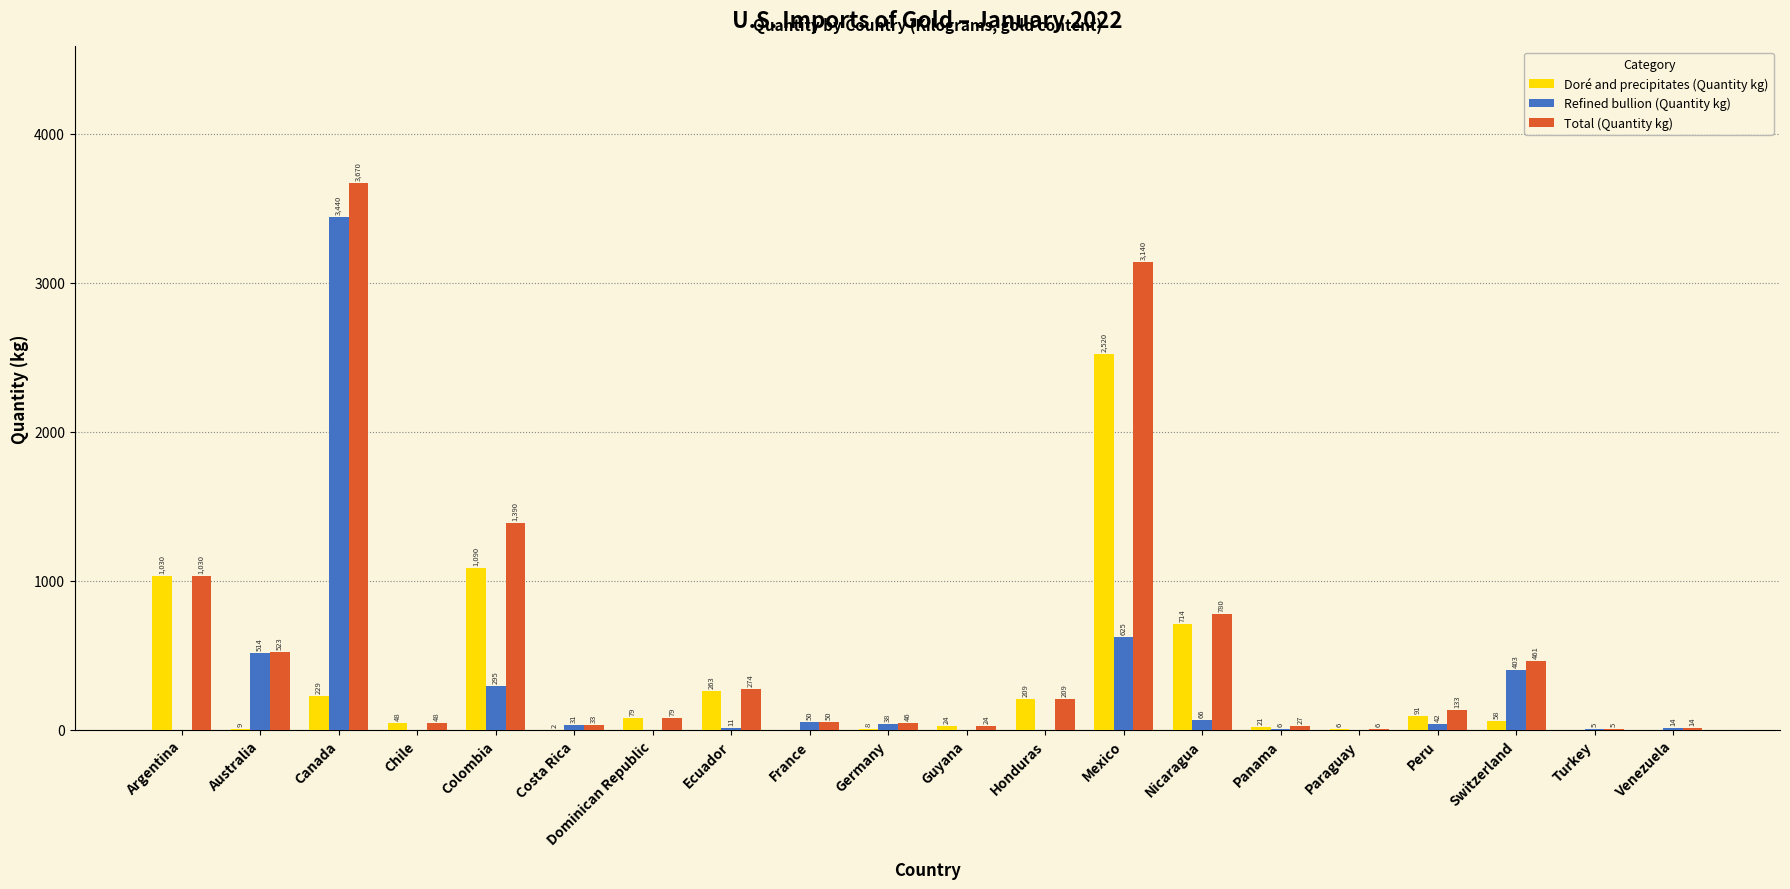

At which label is Doré and precipitates (Quantity kg) closest to 1260?

Colombia